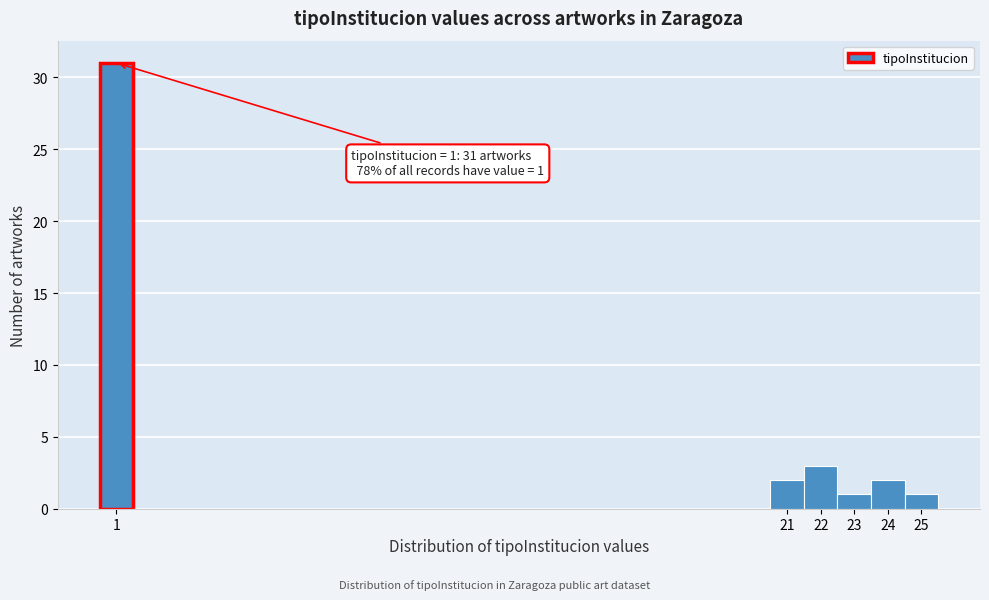

Which range on the x-axis has the tallest bar?

0.5 to 1.5